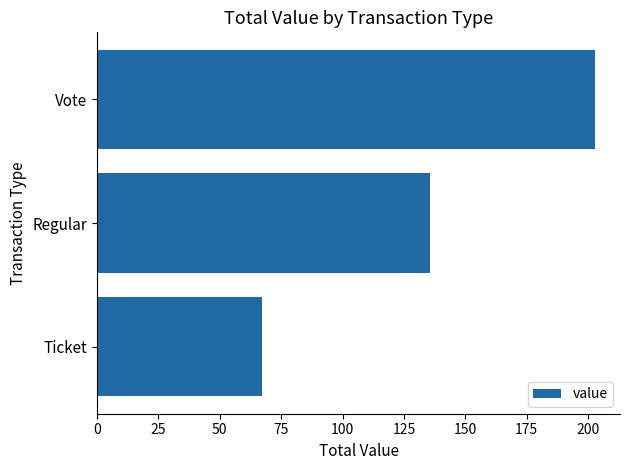

Rank the categories by value from lowest to highest.

Ticket, Regular, Vote